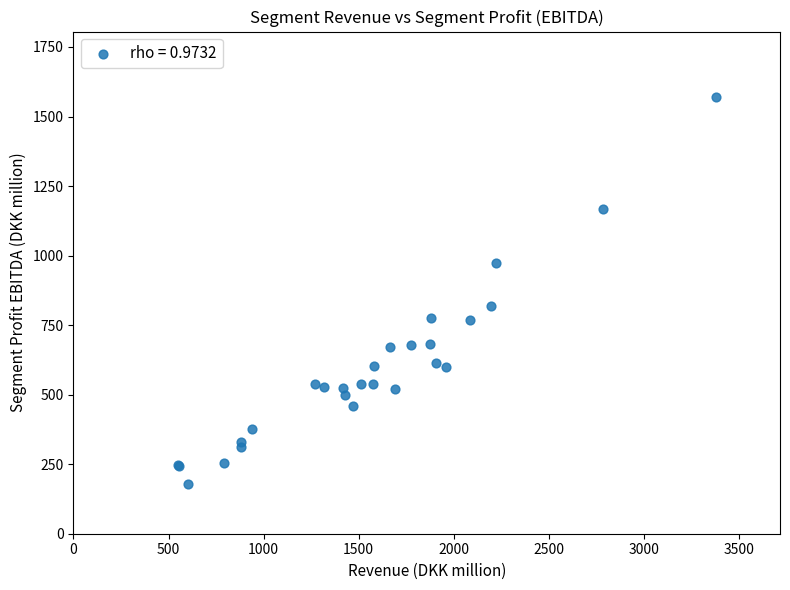

What Y value in the scatter plot is closest to 875?

820